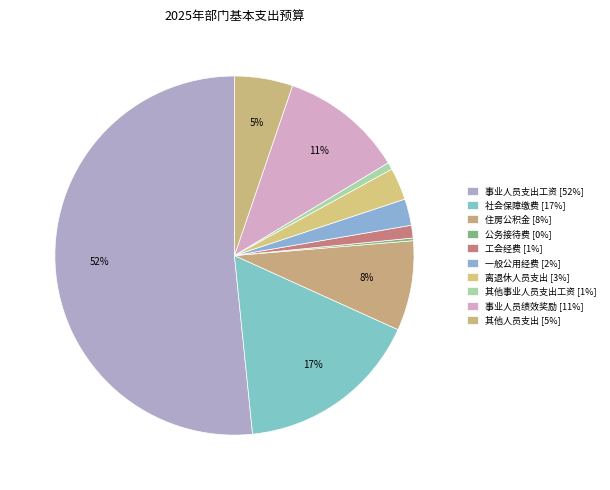

To the nearest percent, what percentage of the pie is 其他事业人员支出工资?

1%